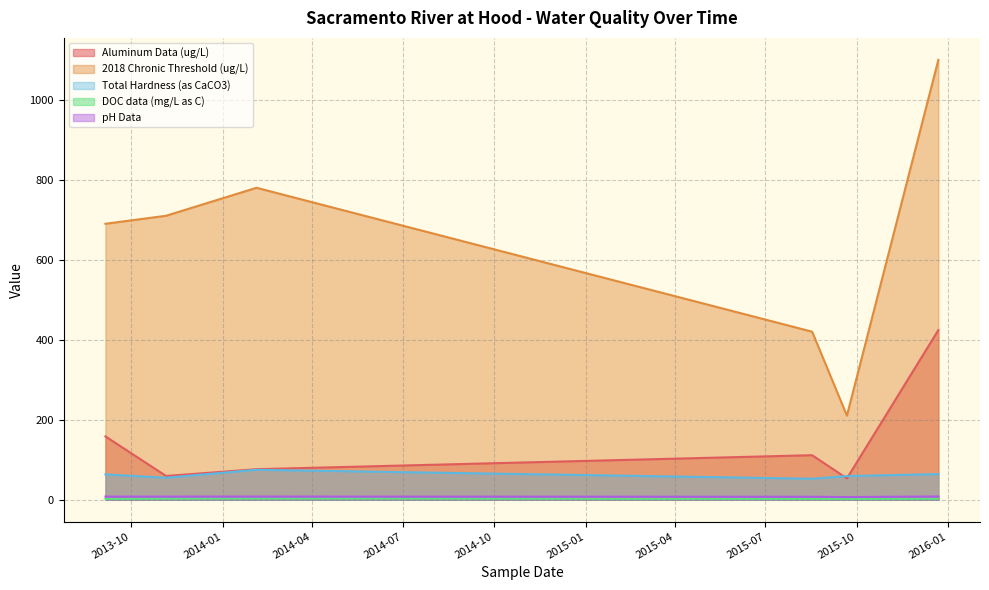

Reading right to left, transcribe all the data shown in this chart.

Aluminum Data (ug/L): 424.0	53.0	111.0	76.0	59.0	158.0
2018 Chronic Threshold (ug/L): 1100.0	210.0	420.0	780.0	710.0	690.0
Total Hardness (as CaCO3): 63.8	58.8	52.2	74.5	54.7	62.9
DOC data (mg/L as C): 2.0	1.6	1.8	2.6	2.3	1.7
pH Data: 7.9	6.2	7.0	7.6	7.5	7.5